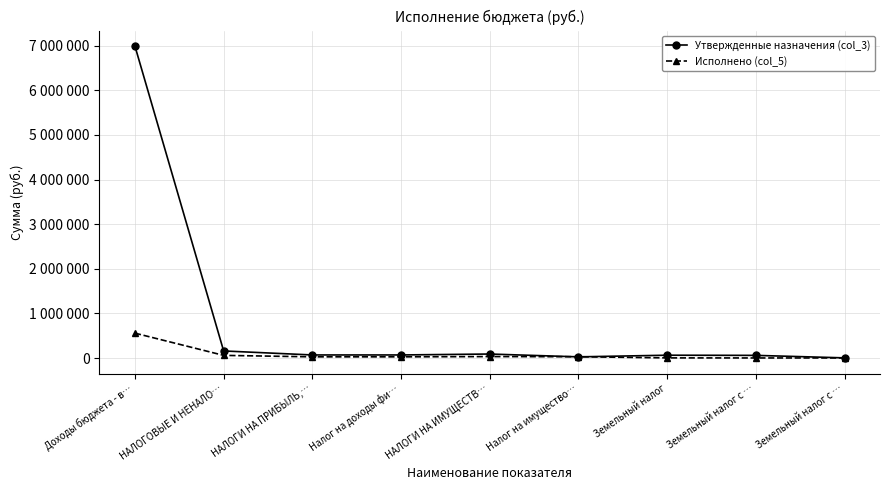

What are all the series names shown in the legend?

Утвержденные назначения (col_3), Исполнено (col_5)